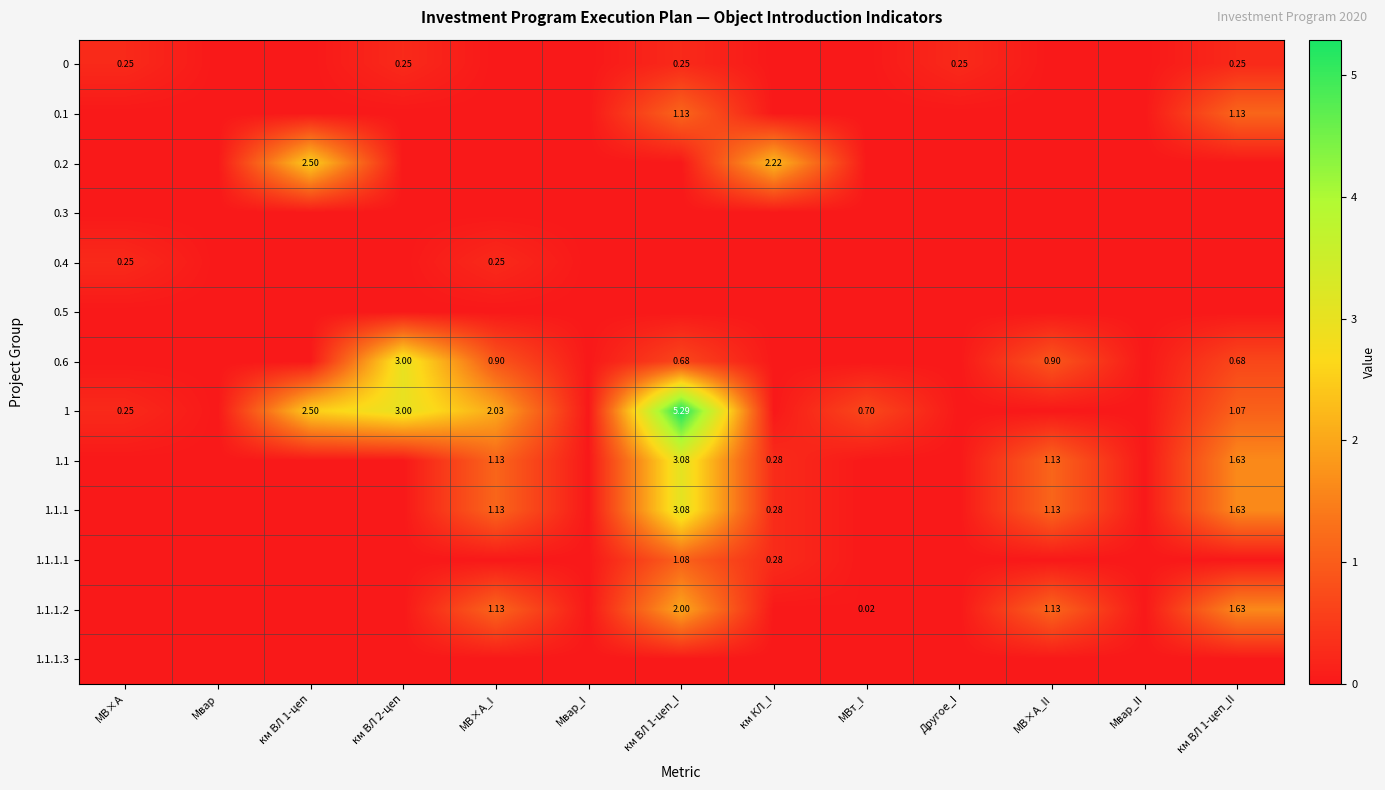

Rank the series at Мвар from lowest to highest value.

0, 0.1, 0.2, 0.3, 0.4, 0.5, 0.6, 1, 1.1, 1.1.1, 1.1.1.1, 1.1.1.2, 1.1.1.3